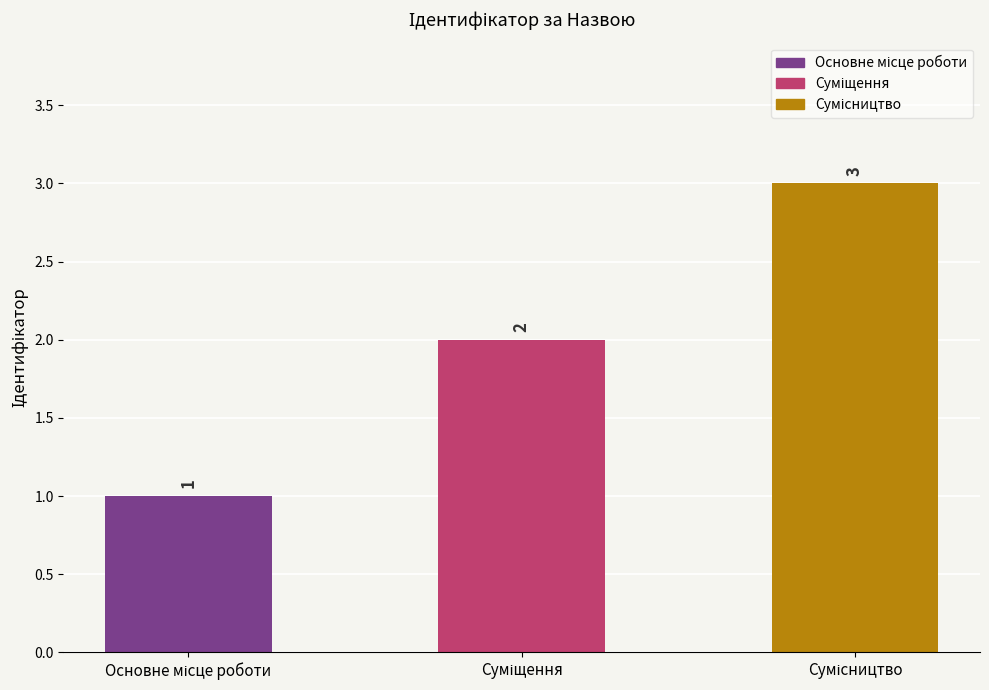

What is the value of the 2nd bar from the left?

2